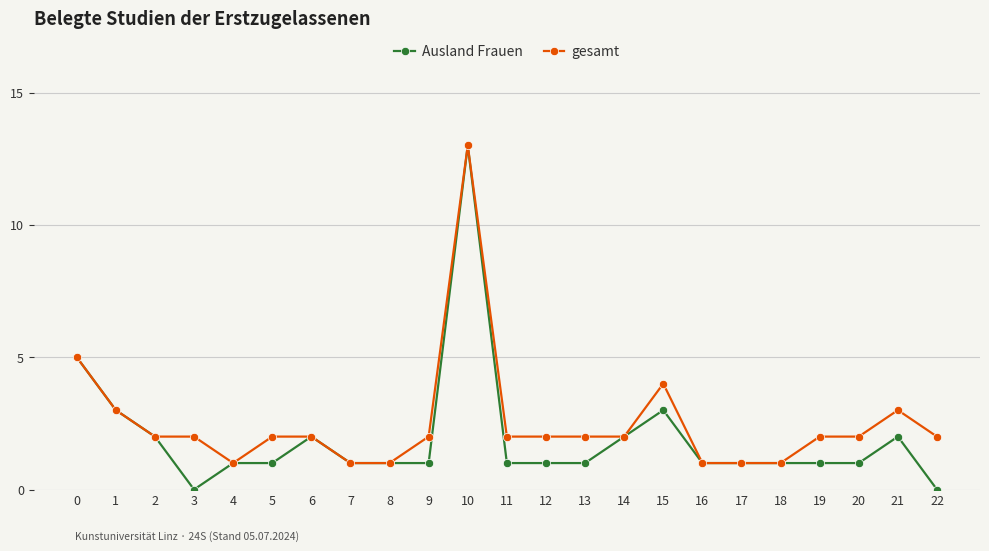

At which category is the sum across all series the highest?

10